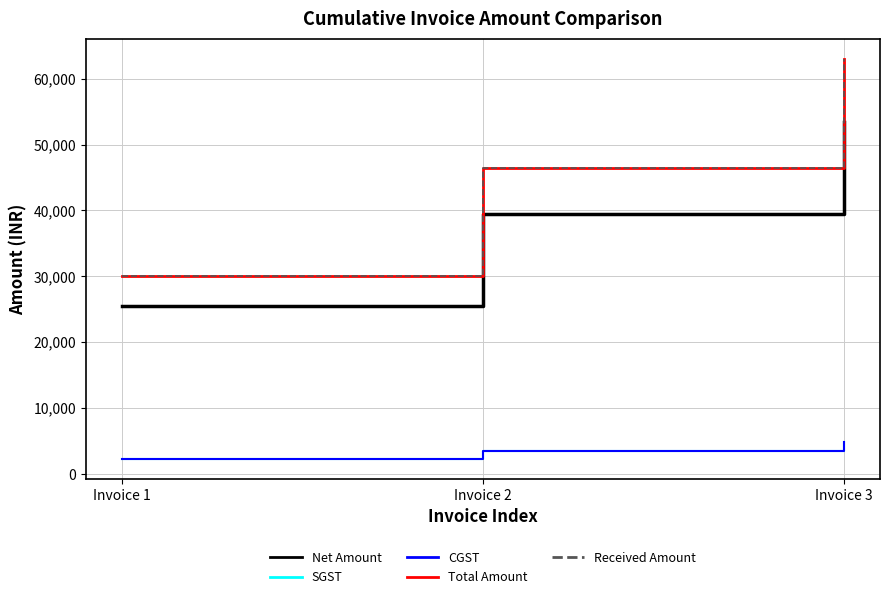

Is it true that Net Amount equals 53389.8 at Invoice 3?

True